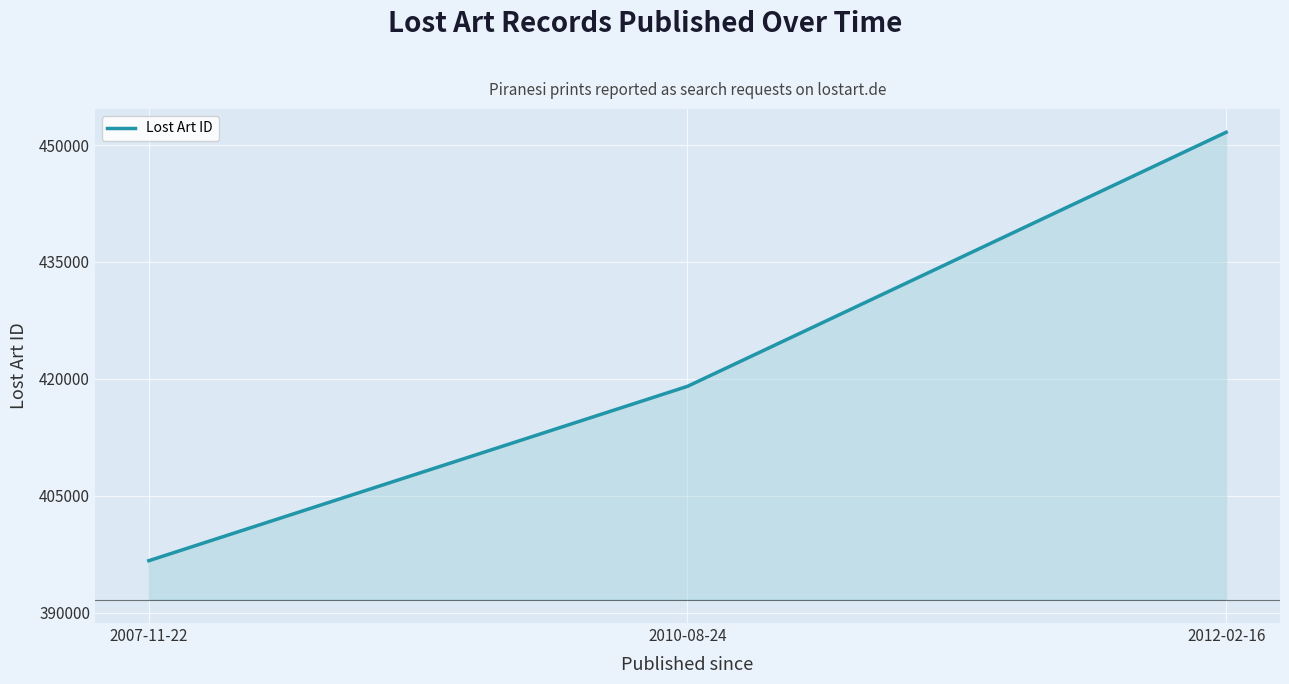

Reading left to right, list all the values displayed in this chart.

2007-11-22=396658	2010-08-24=419039	2012-02-16=451650